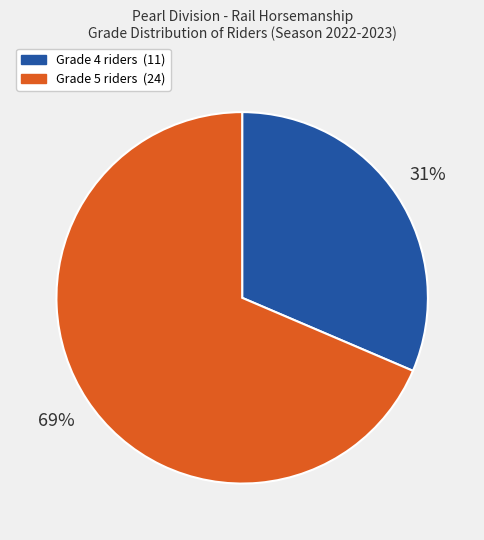

How many slices are in this pie chart?

2